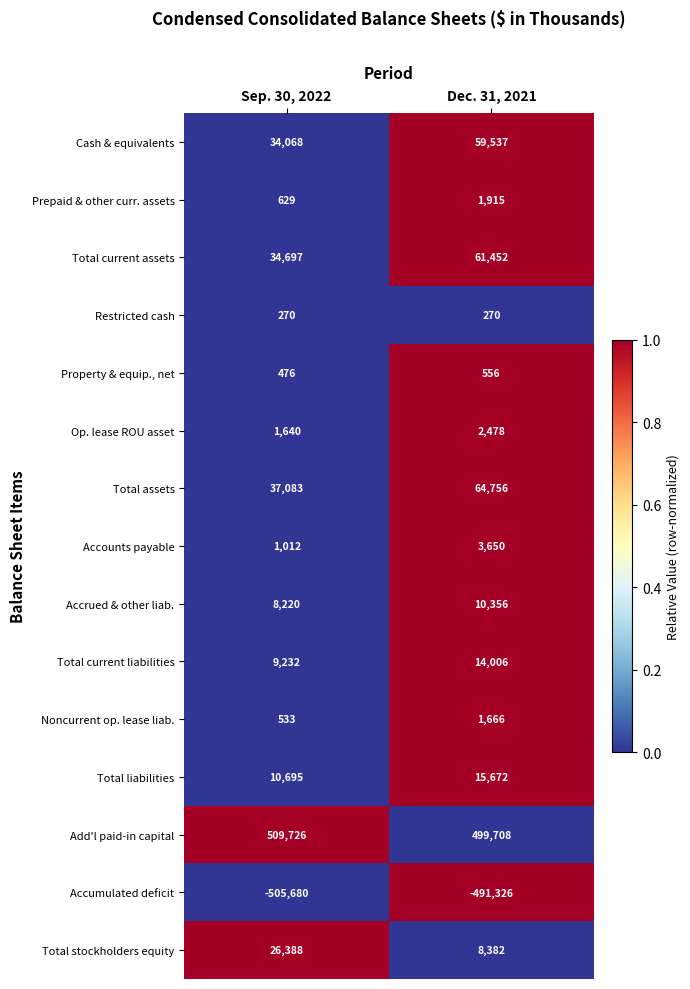

Which category has the highest value across all series?

Sep. 30, 2022